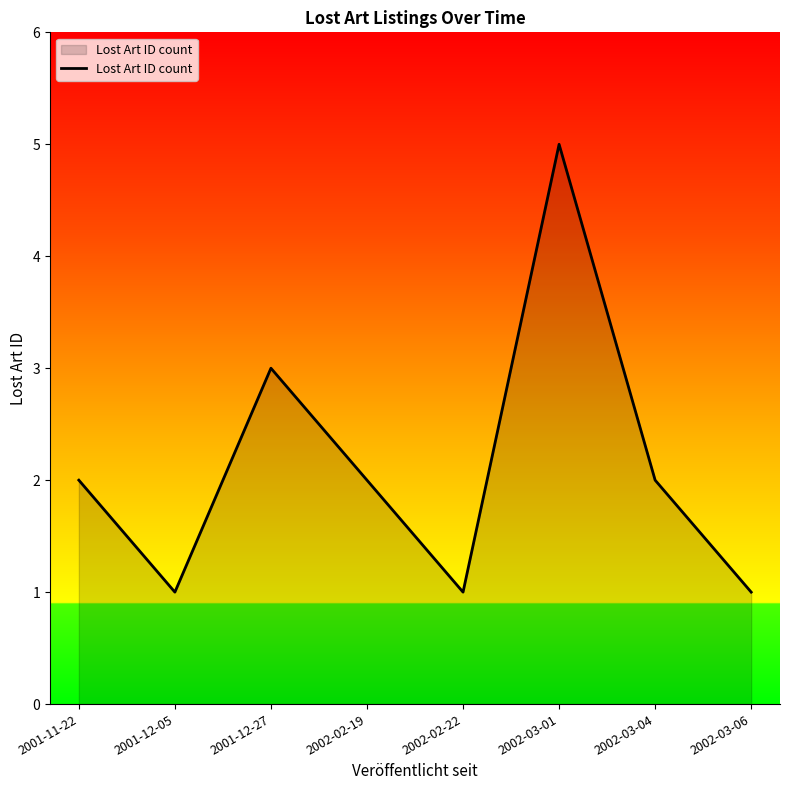

What position from the left is 2002-03-06?

8